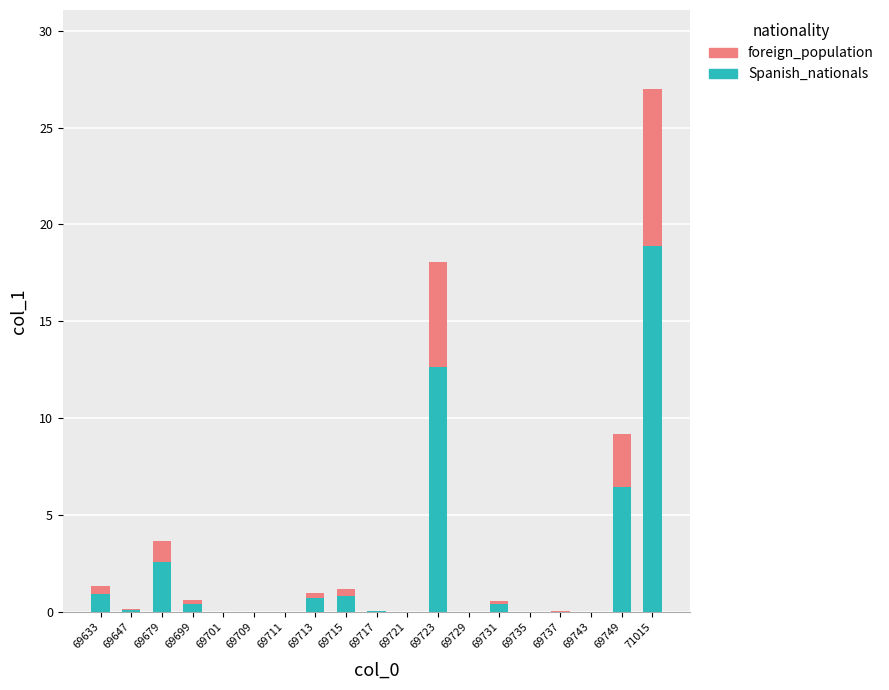

What is the highest value of the Spanish_nationals series?

18.9